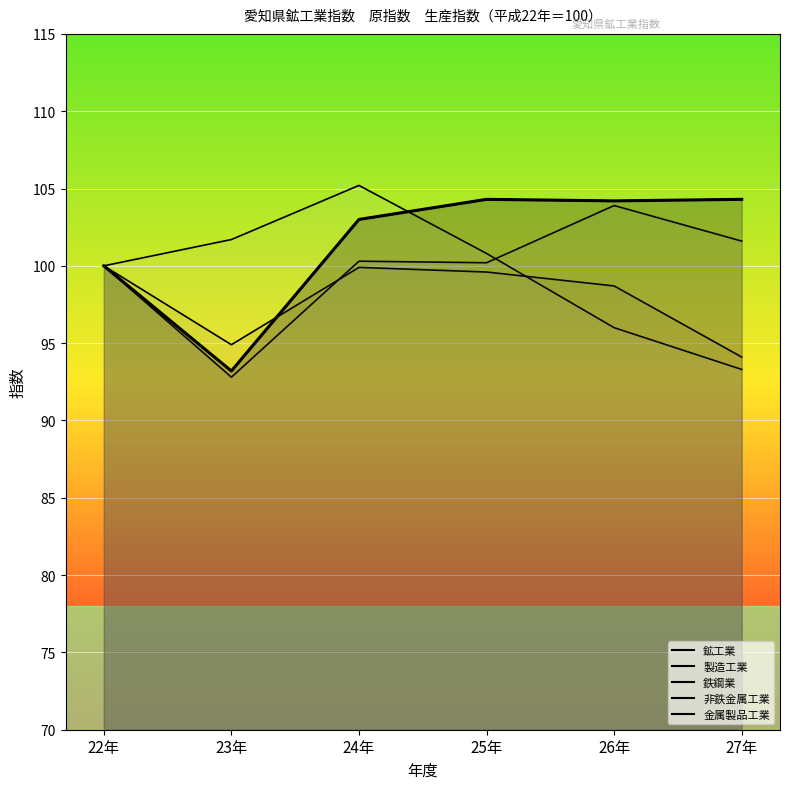

List the labels in order of value, smallest first.

23年, 22年, 24年, 26年, 25年, 27年